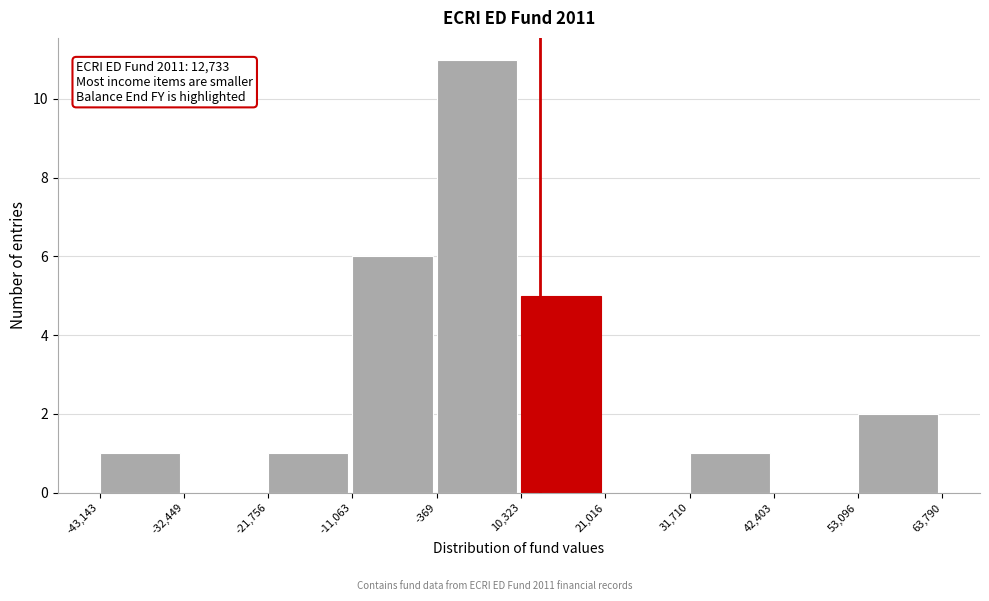

Which range on the x-axis has the tallest bar?

-369 to 10,323